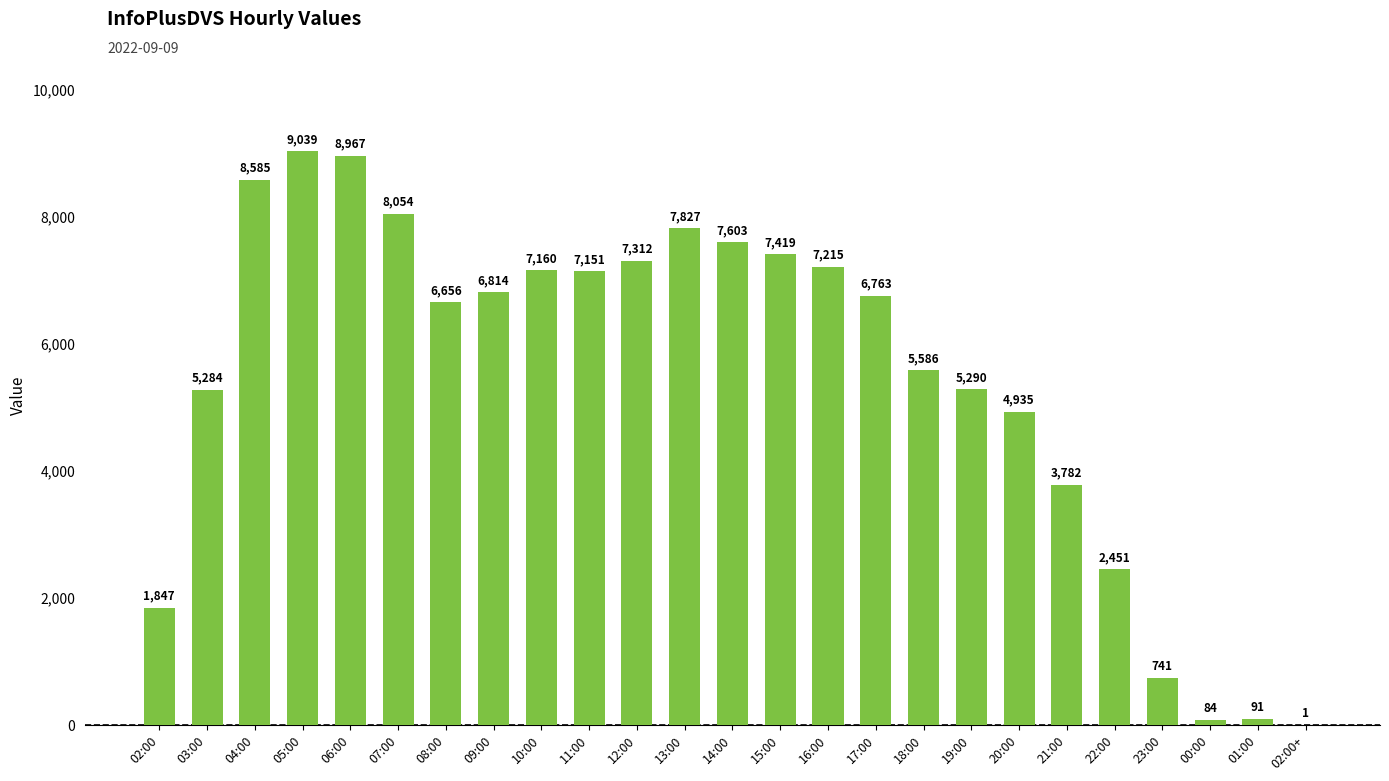

How many categories are shown in the chart?

25